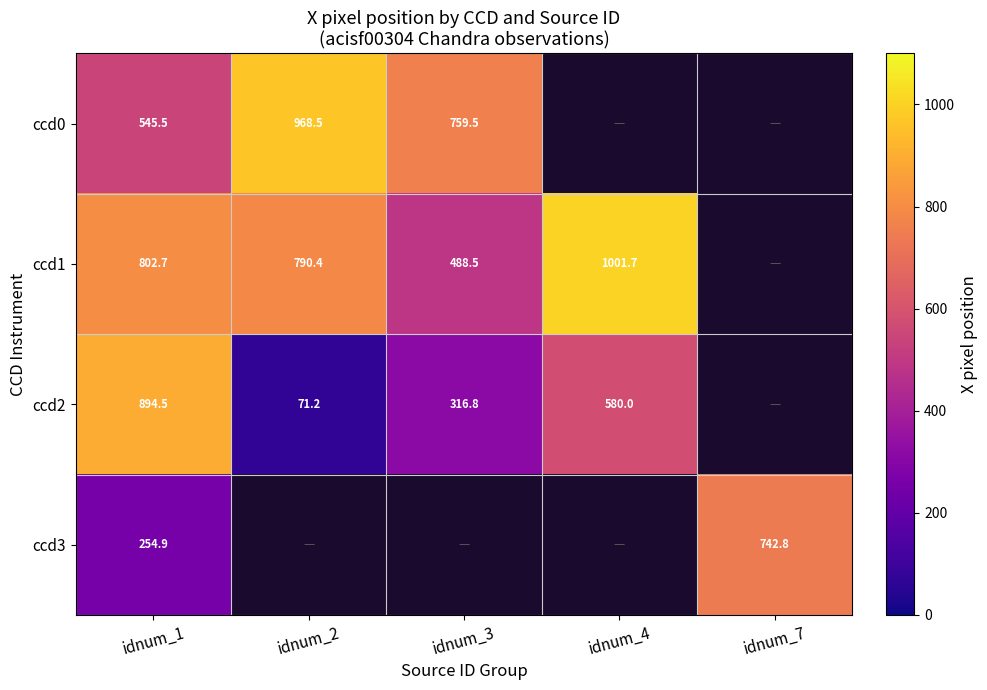

Is it true that ccd3 equals 401.5 at idnum_7?

False